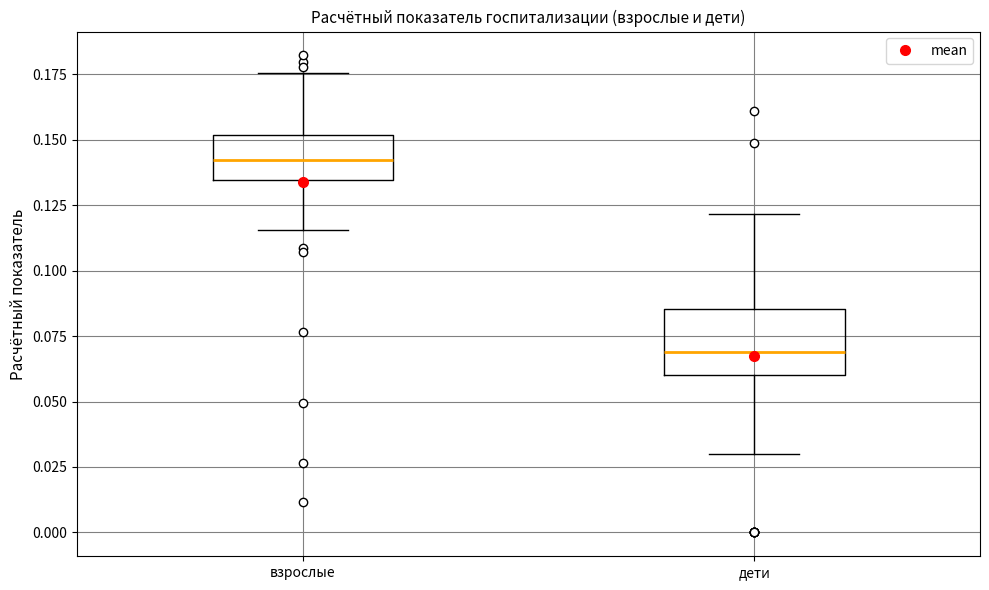

Comparing the boxes themselves (not the whiskers), which one is the tallest?

дети